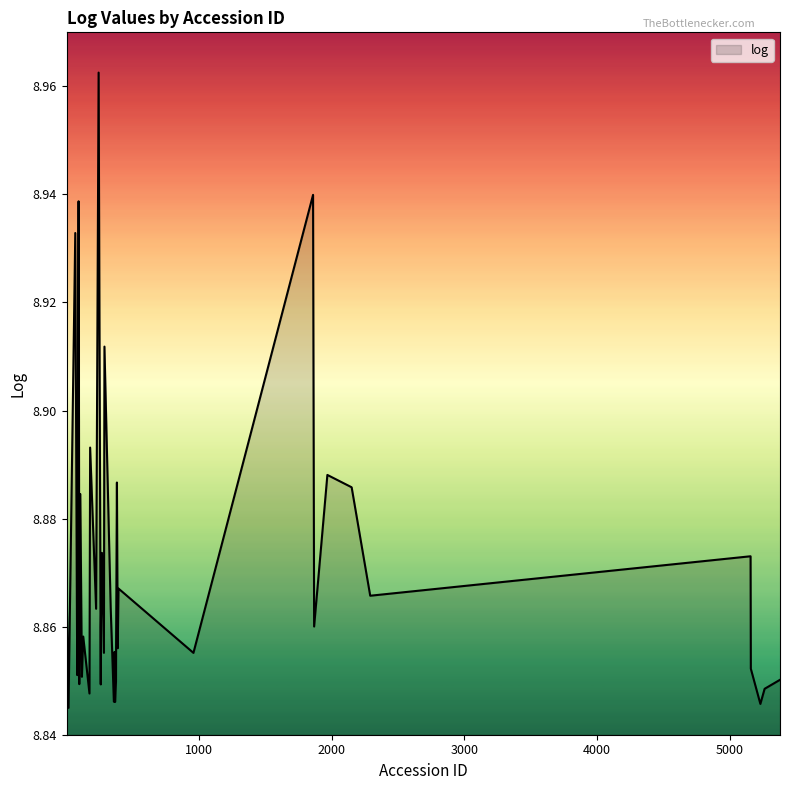

How many lines are shown in the chart?

1